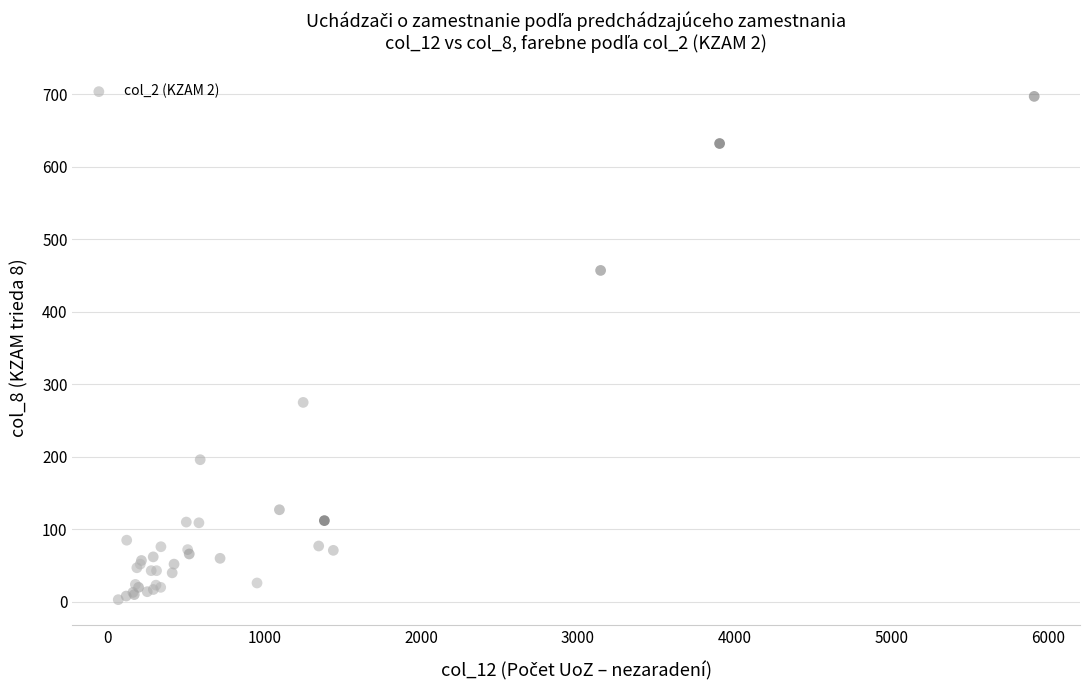

What Y value in the scatter plot is closest to 350?

275